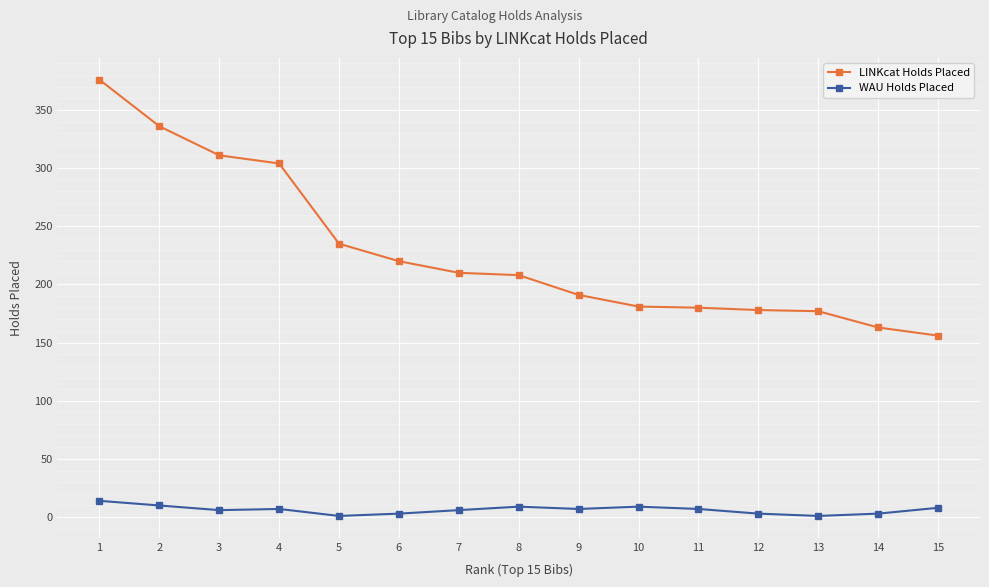

True or false: WAU Holds Placed and LINKcat Holds Placed intersect in this chart.

False